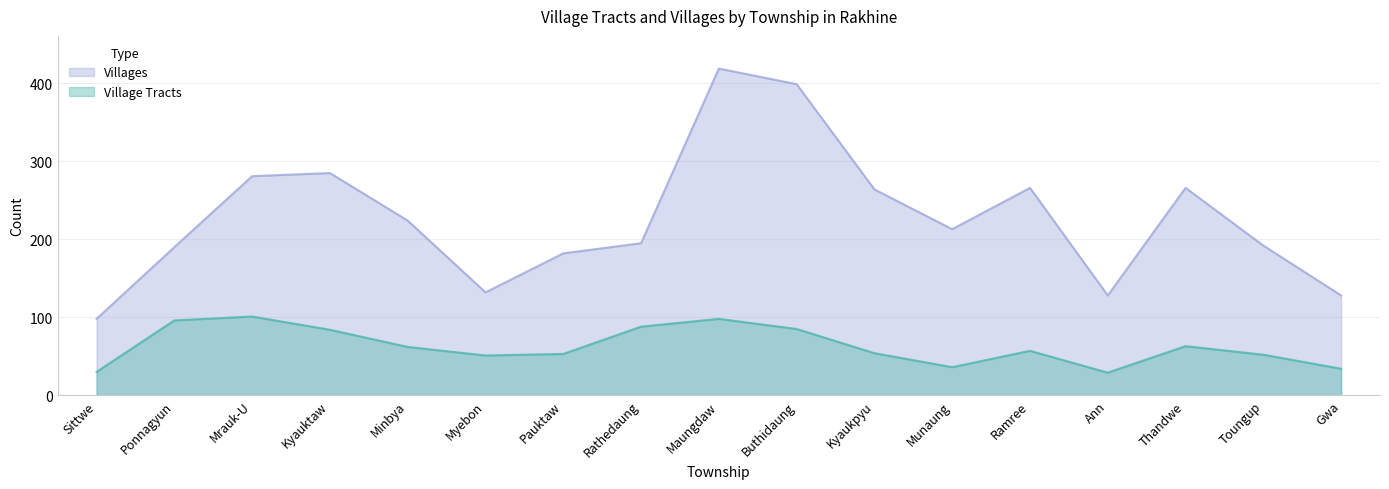

Reading left to right, transcribe all the data shown in this chart.

Village Tracts: Sittwe=30	Ponnagyun=96	Mrauk-U=101	Kyauktaw=84	Minbya=62	Myebon=51	Pauktaw=53	Rathedaung=88	Maungdaw=98	Buthidaung=85	Kyaukpyu=54	Munaung=36	Ramree=57	Ann=29	Thandwe=63	Toungup=52	Gwa=34
Villages: Sittwe=98	Ponnagyun=190	Mrauk-U=281	Kyauktaw=285	Minbya=224	Myebon=132	Pauktaw=182	Rathedaung=195	Maungdaw=419	Buthidaung=399	Kyaukpyu=264	Munaung=213	Ramree=266	Ann=128	Thandwe=266	Toungup=192	Gwa=128